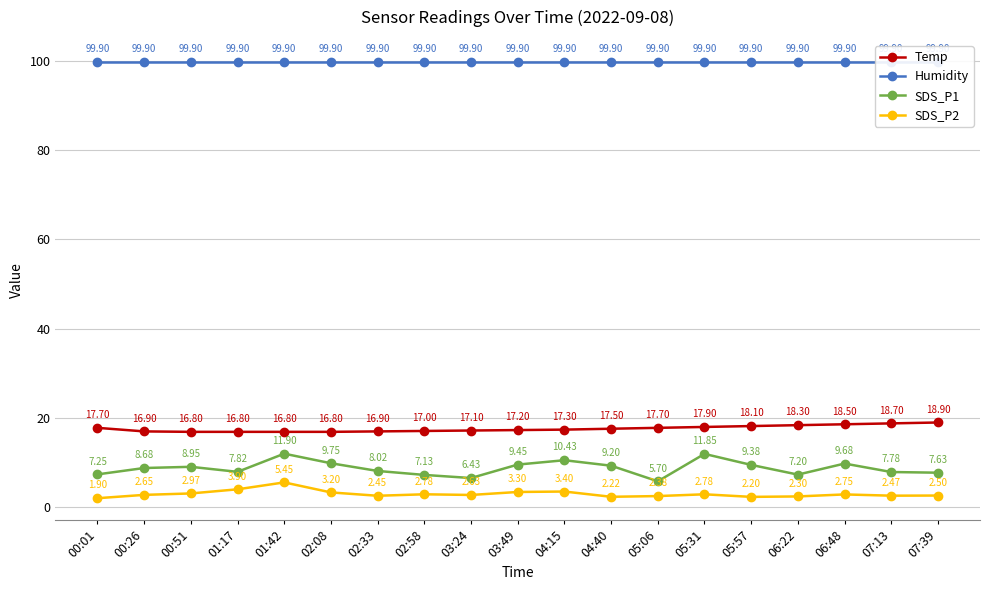

What are all the series names shown in the legend?

Temp, Humidity, SDS_P1, SDS_P2